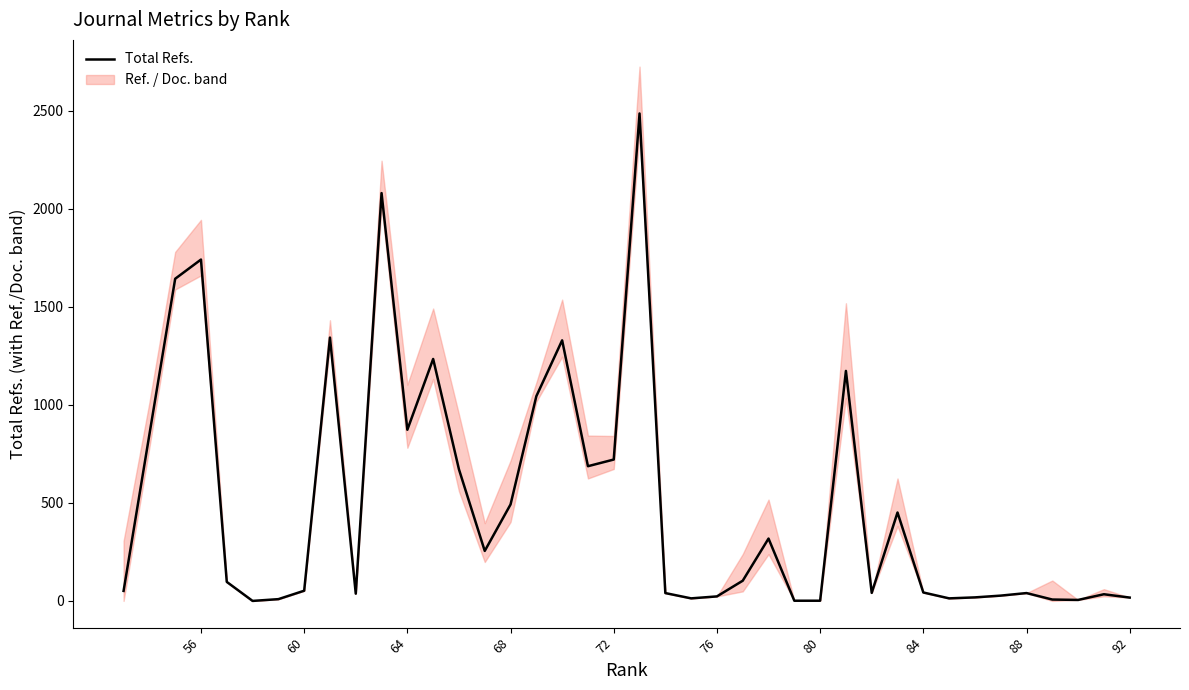

Is it true that the value at 68 is 158?

False